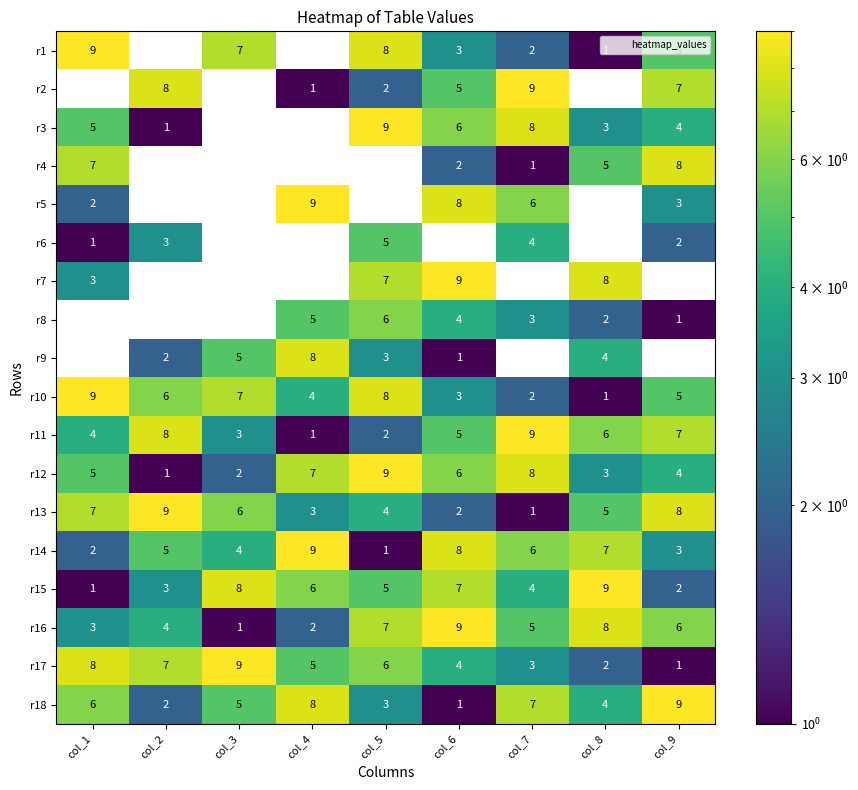

Between col_1 and col_2, which series saw the biggest shift?

r1